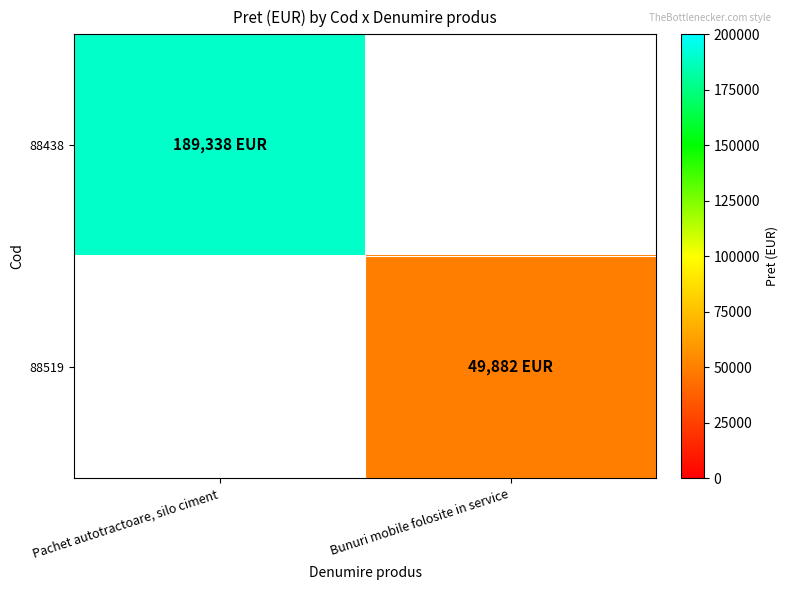

Is it true that 88438 equals 189337.5 at Pachet autotractoare, silo ciment?

True